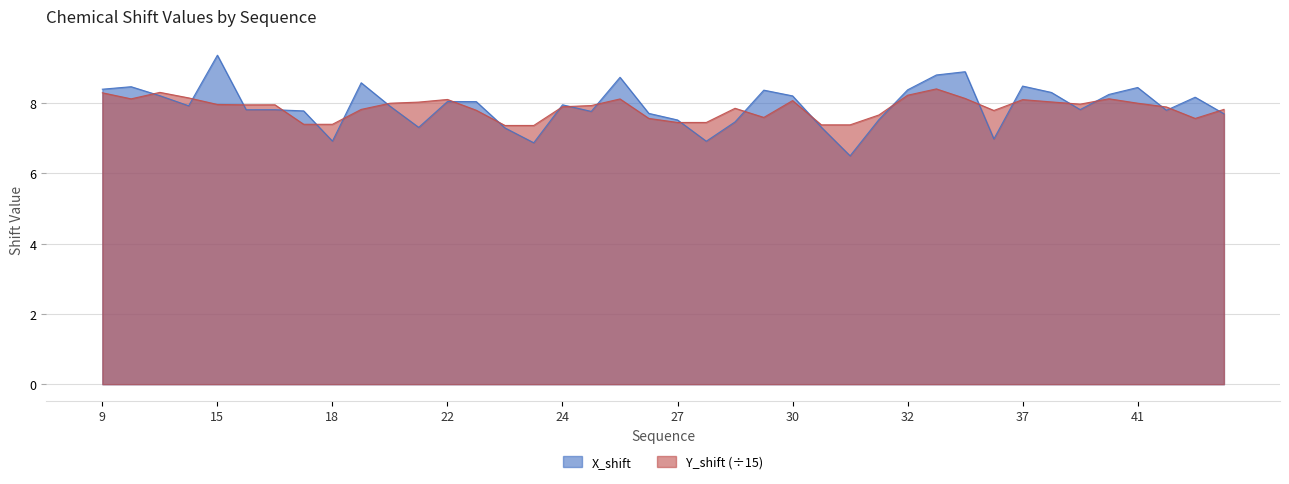

List the series in order of their peak value, highest first.

X_shift, Y_shift (÷15)